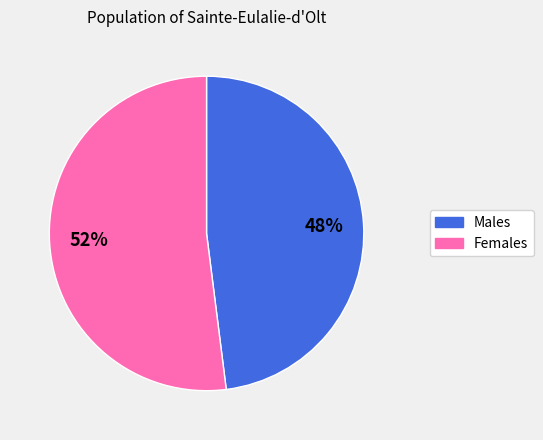

To the nearest percent, what is the average slice percentage?

50%